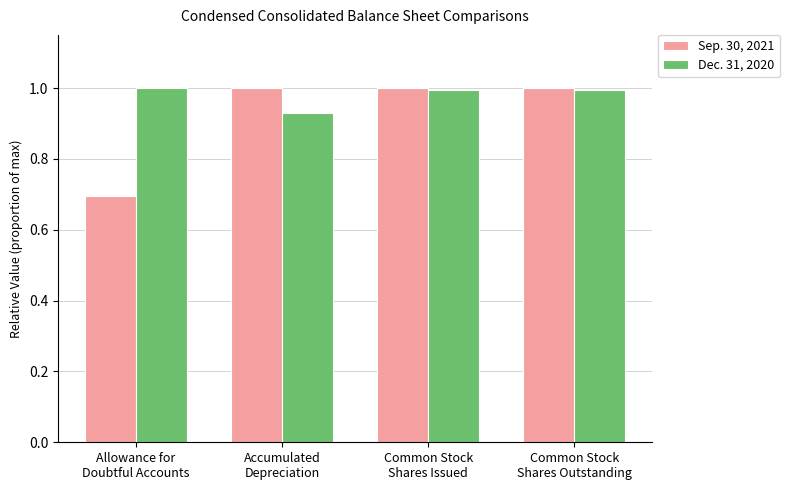

What is the difference between the Sep. 30, 2021 values at Common Stock
Shares Outstanding and Allowance for
Doubtful Accounts?

0.3